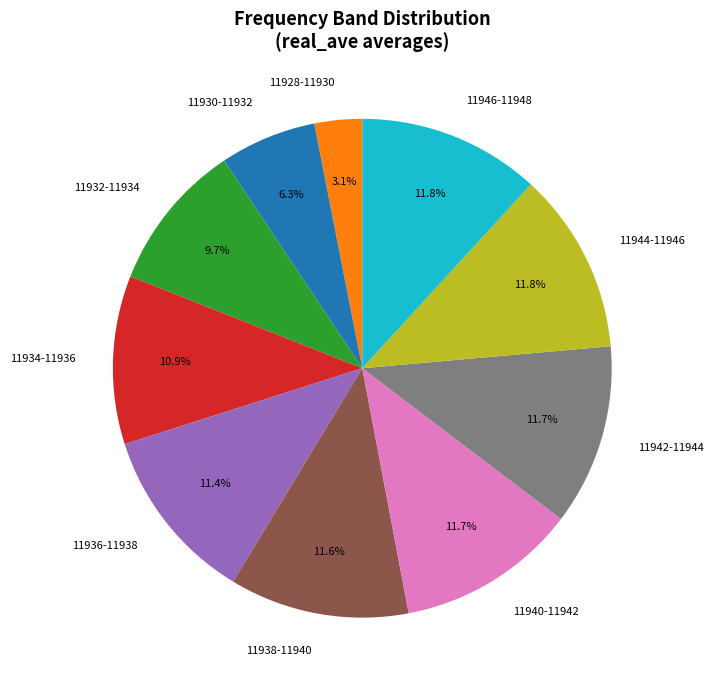

What is the smallest slice in the pie chart?

11928-11930